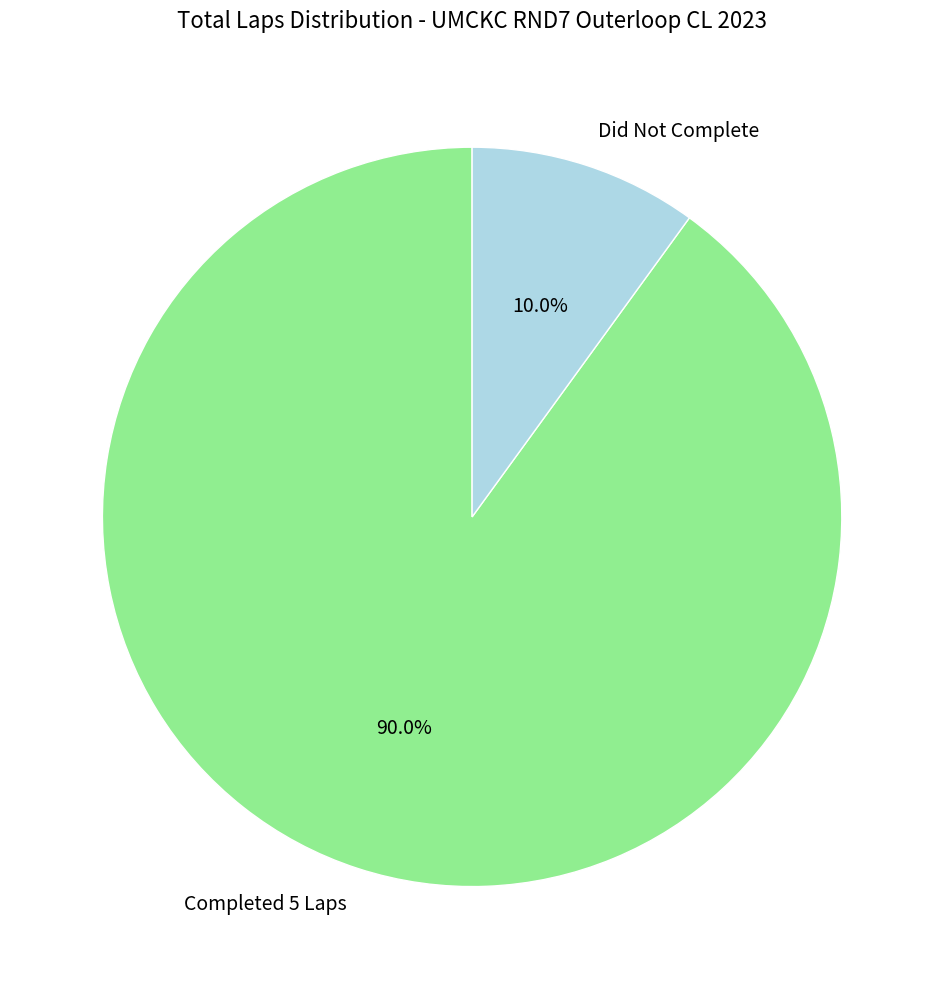

Does any single category account for the majority?

Yes